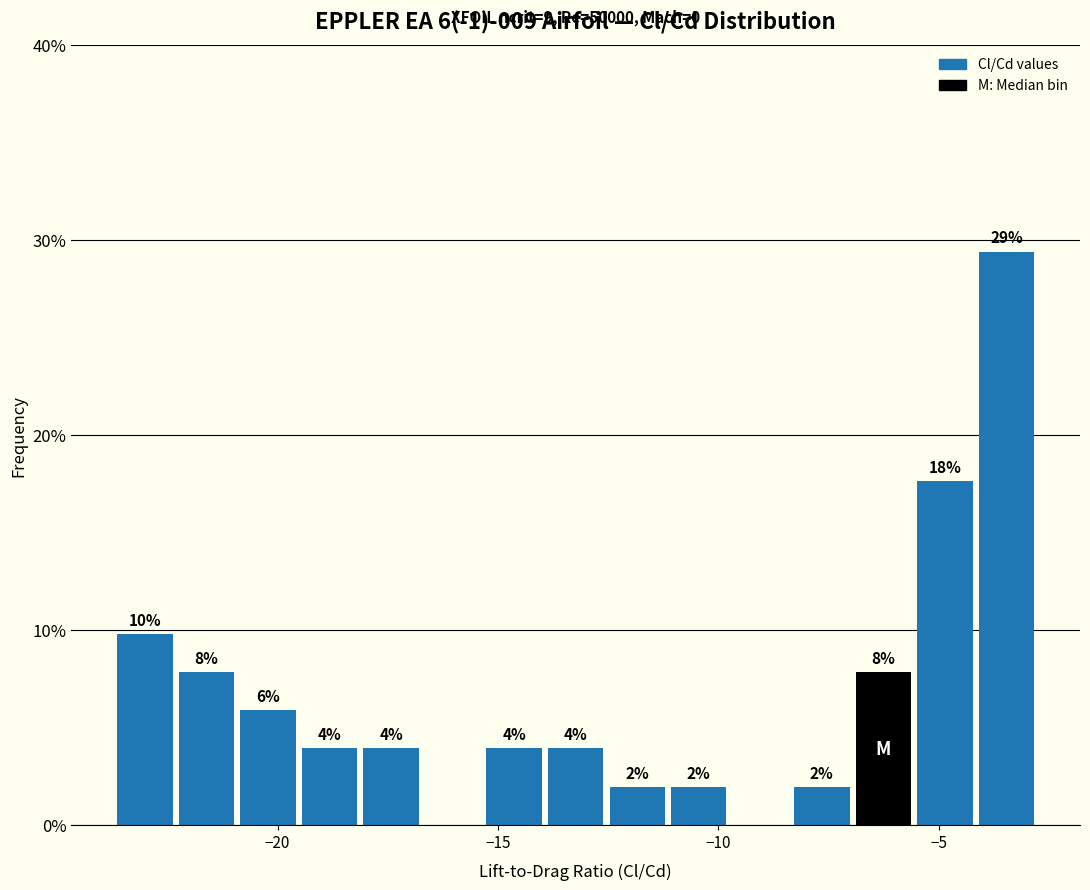

Read against the x-axis, roughly where is the centre of the tallest bar?

-3.5